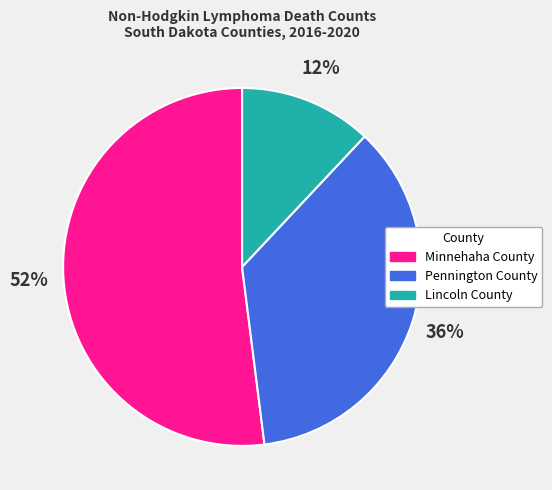

Which slice represents more than half of the pie?

Minnehaha County